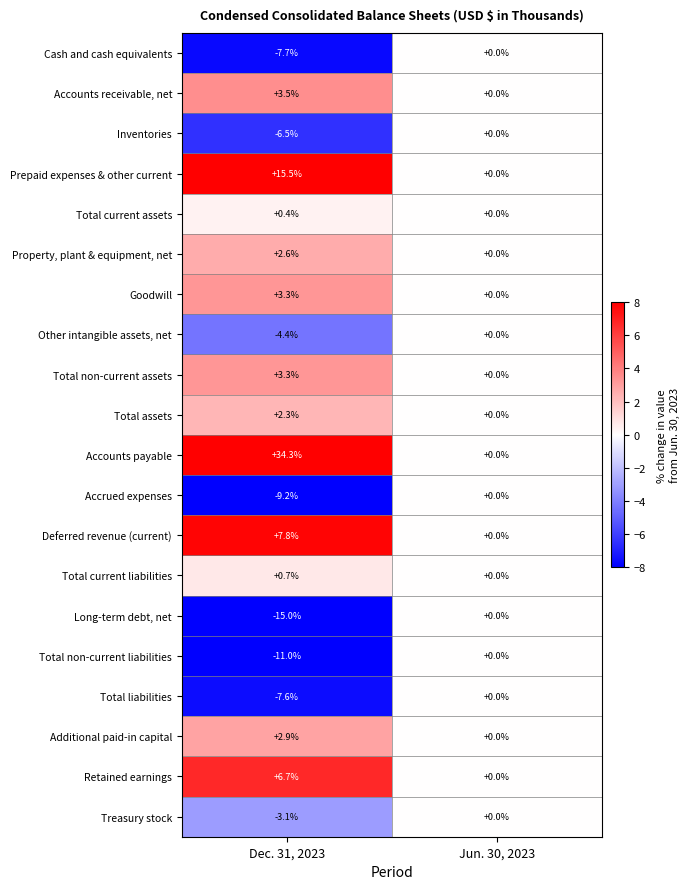

At which category is the sum across all series the highest?

Dec. 31, 2023